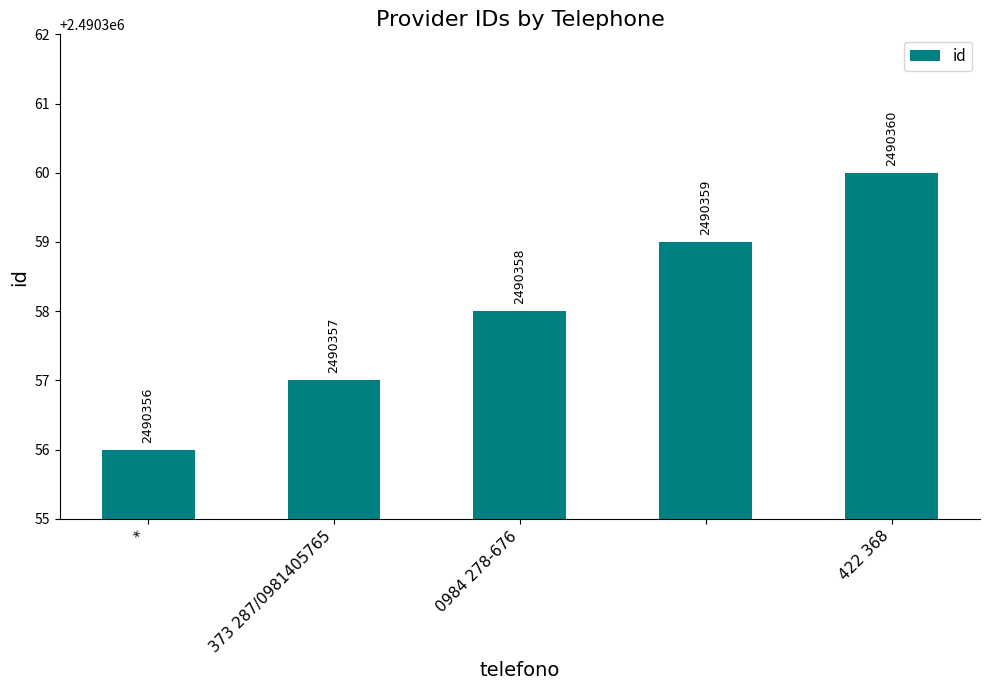

What is the average value?

2490358